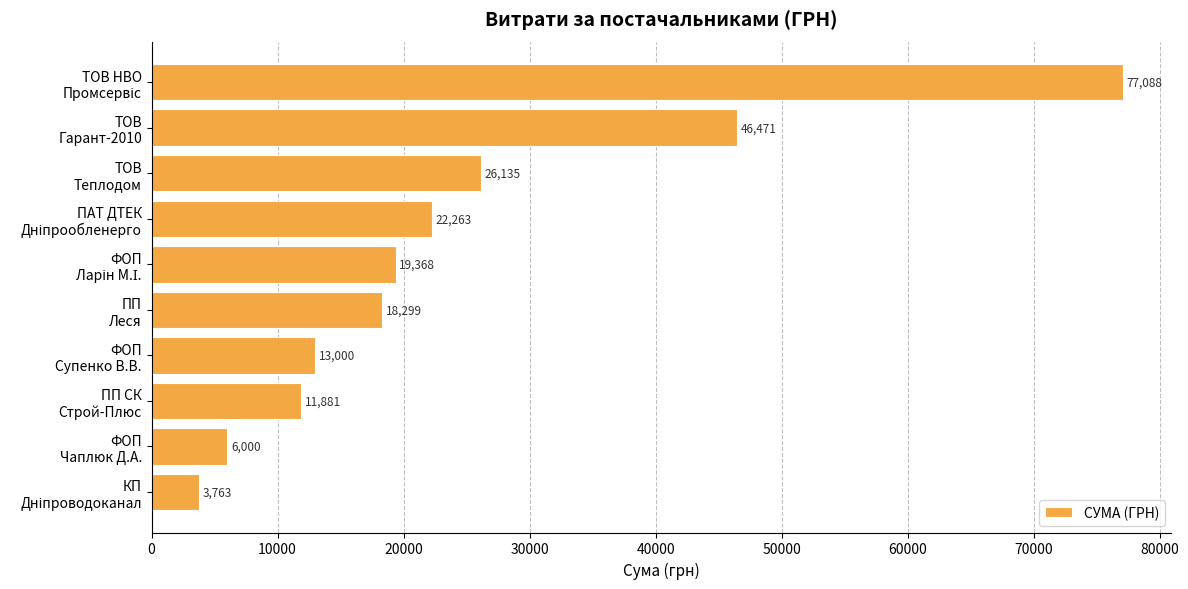

How many values are below 19368?

5